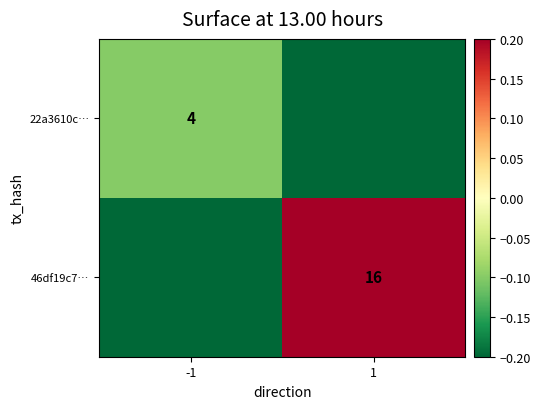

The value of 46df19c7… at 1 is 10.1. True or false?

False